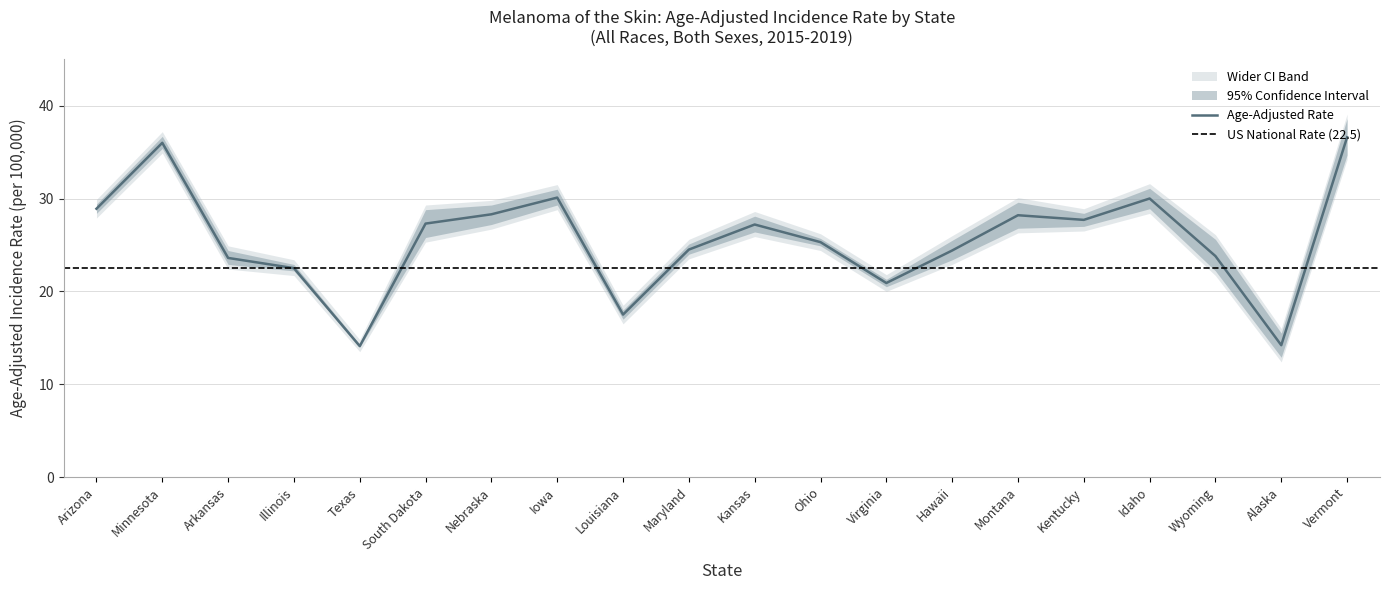

True or false: Upper 95% CI and Lower 95% CI intersect in this chart.

False